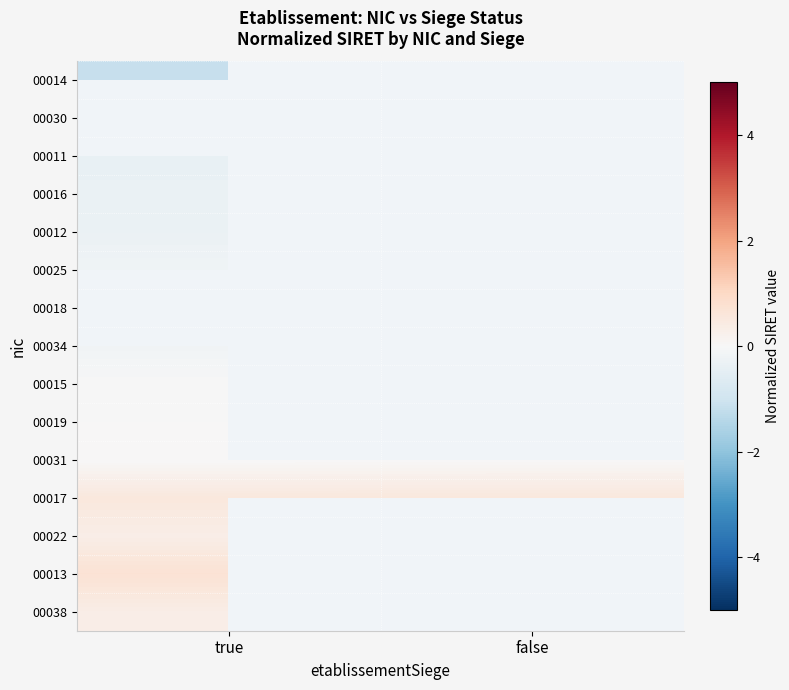

How many data points does each series have?

2